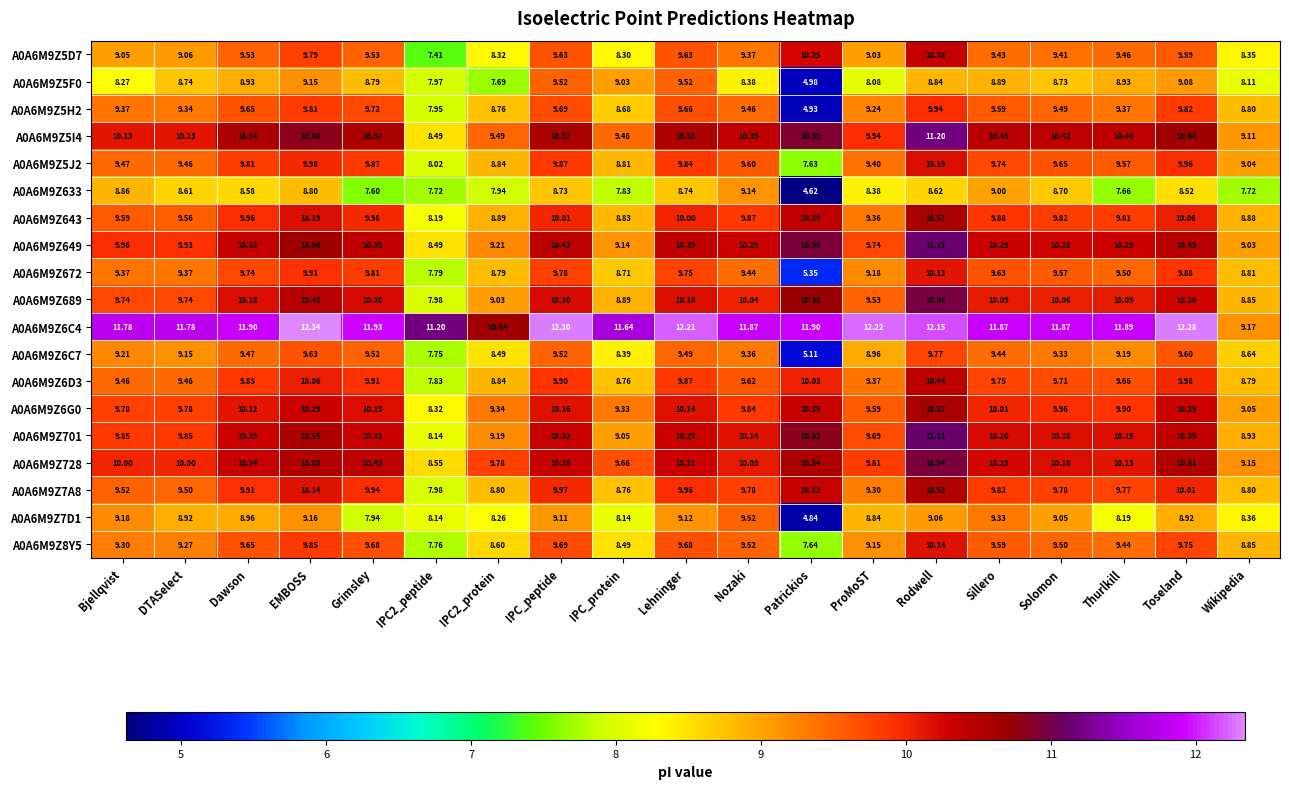

Which label corresponds to the smallest value in the chart?

Patrickios